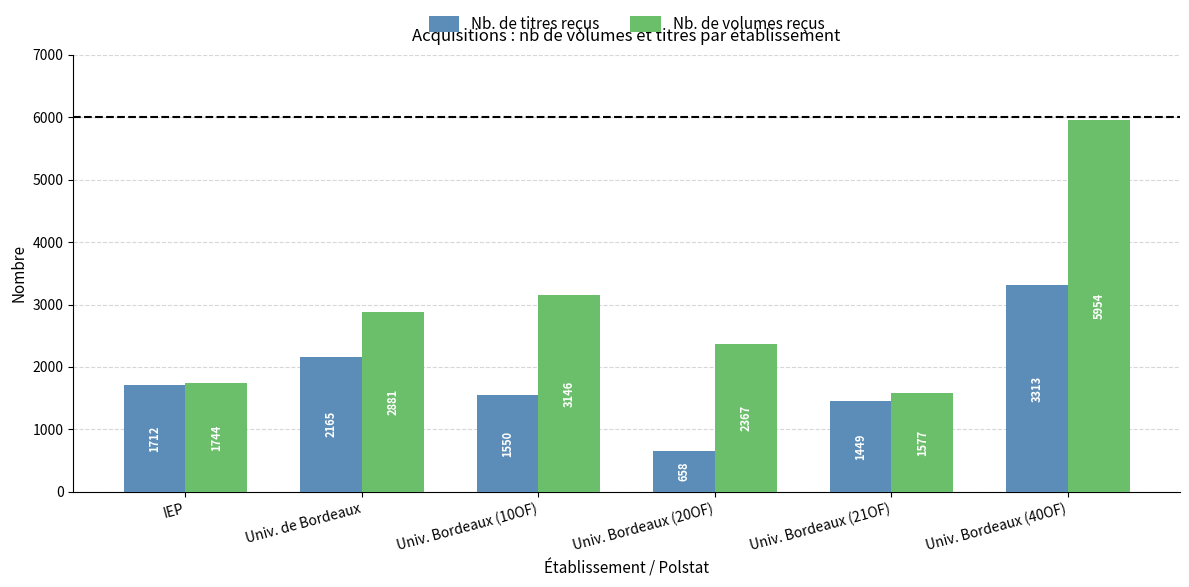

The Nb. de titres reçus series shows 965 at Univ. Bordeaux (20OF). True or false?

False